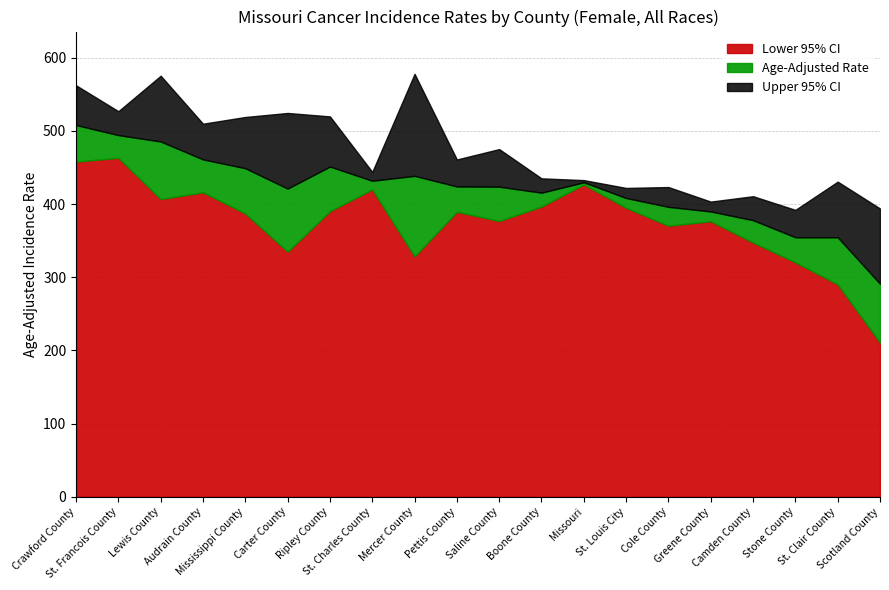

Between Scotland County and Crawford County, which is larger?

Crawford County